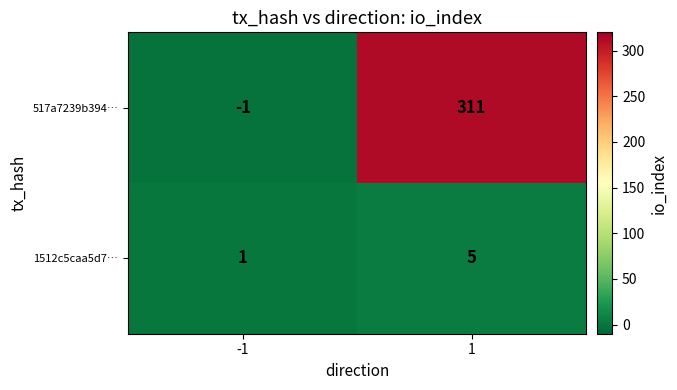

Reading left to right, what are all the values shown in this chart?

517a7239b394…: -1=-1	1=311
1512c5caa5d7…: -1=1	1=5